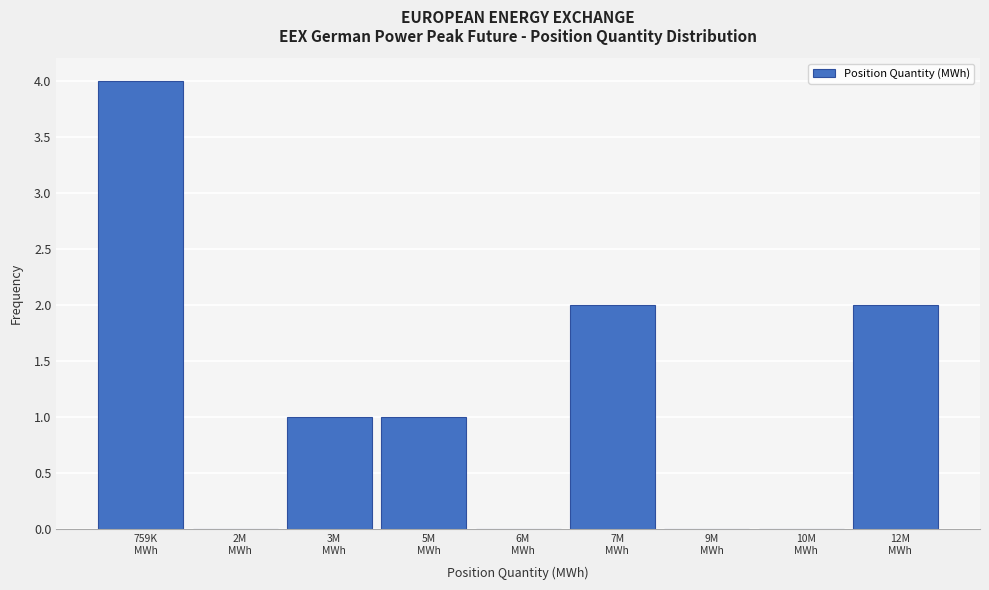

What is the maximum value shown in the chart?

4